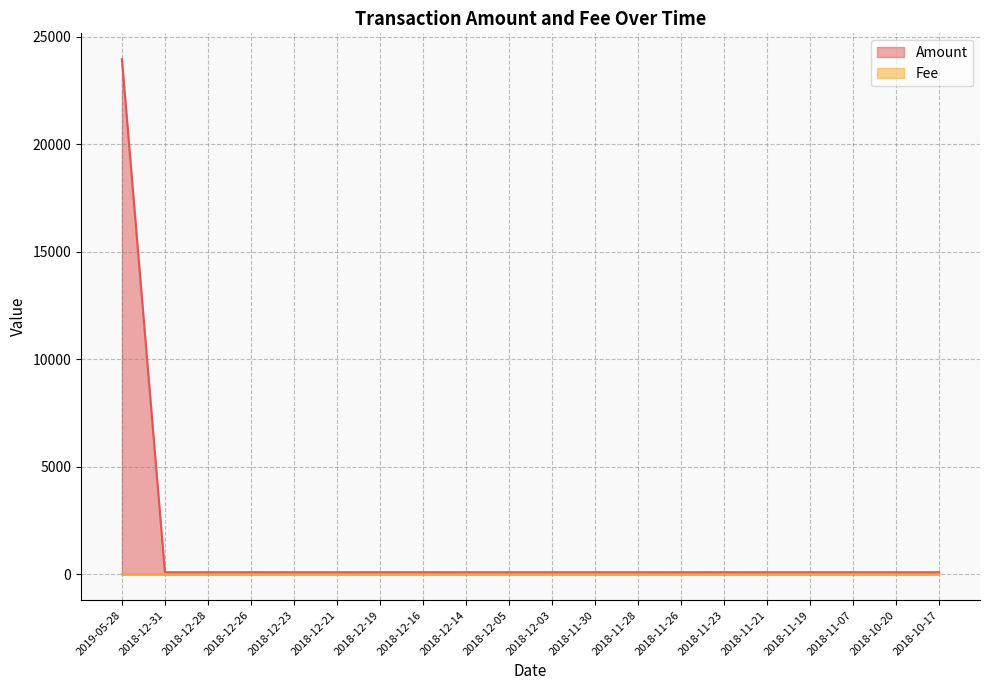

The Amount series shows 140.8 at 2018-11-21. True or false?

False